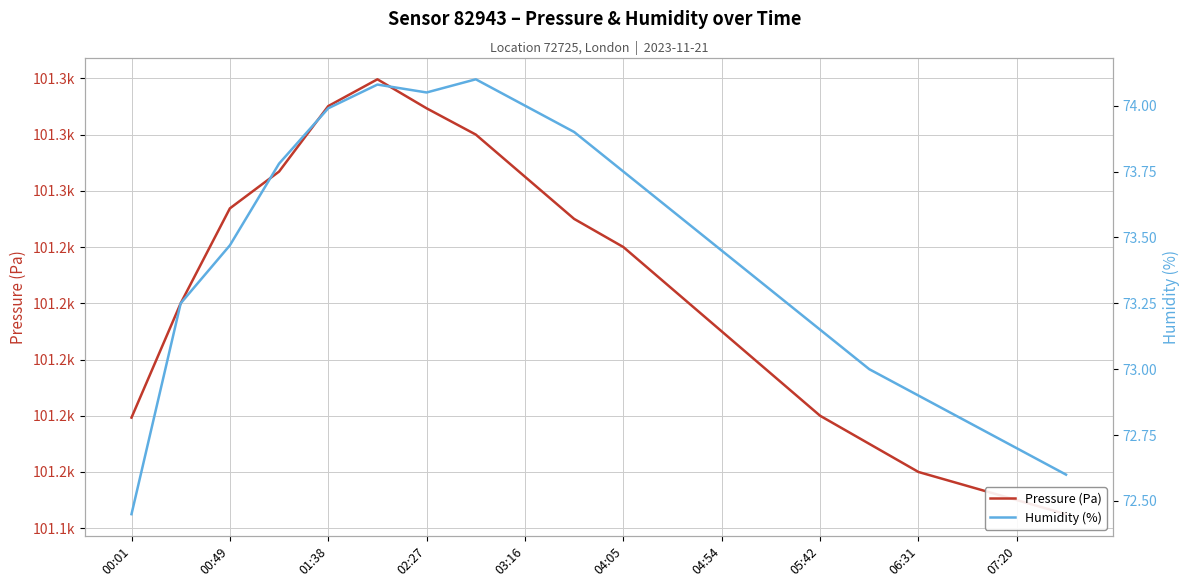

Rank the series by their maximum value, from lowest to highest.

Humidity (%), Pressure (Pa)